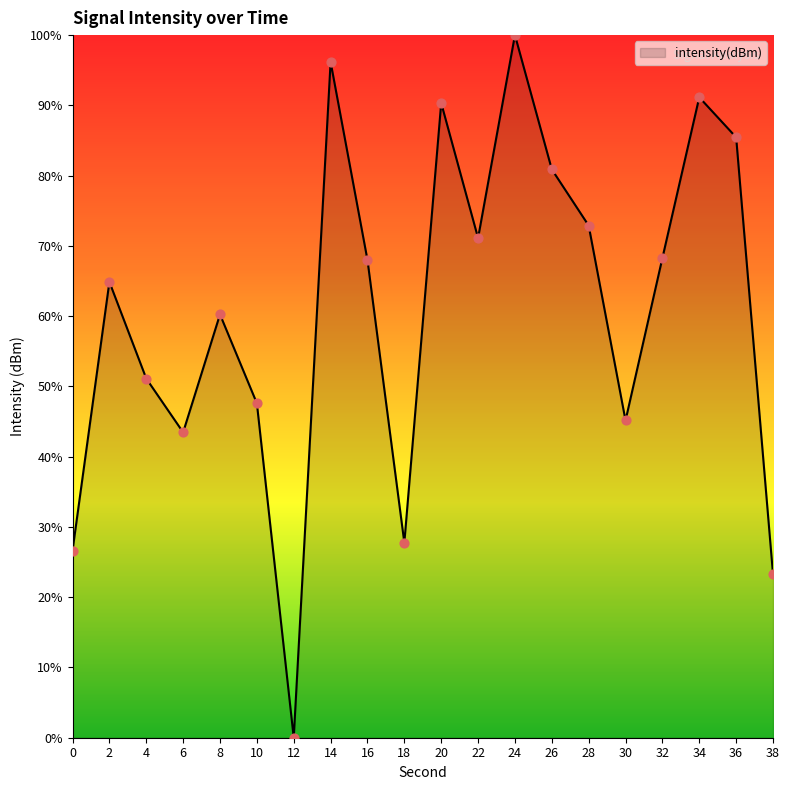

Between 38 and 22, which is larger?

22